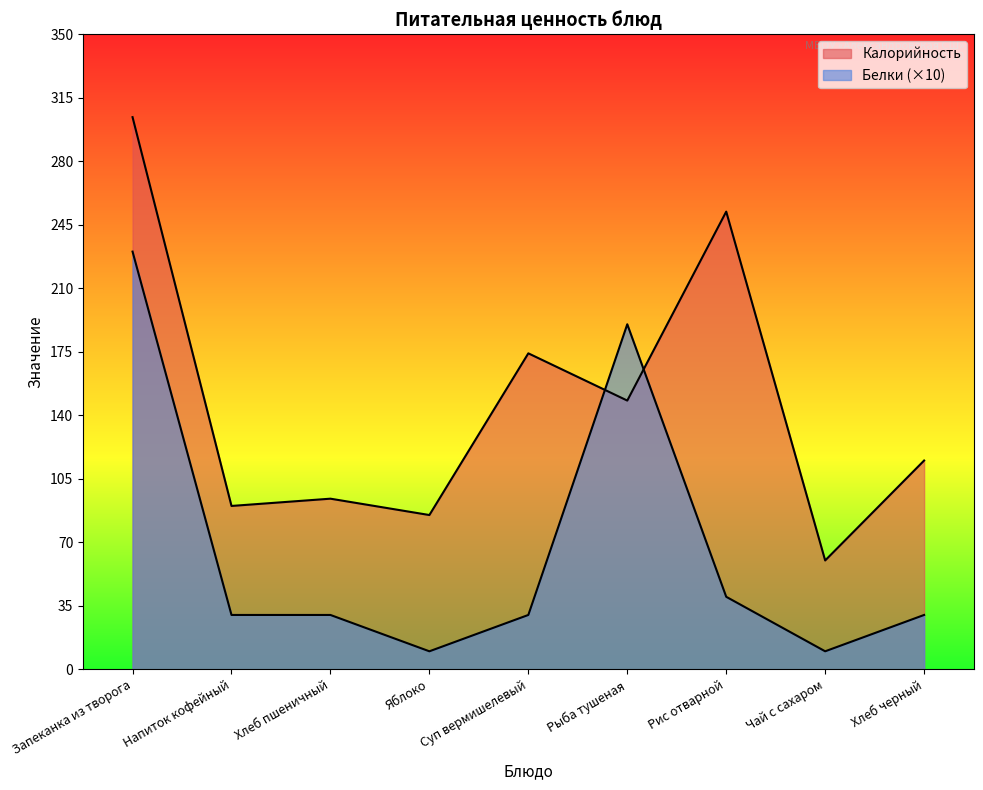

What is the lowest value of the Калорийность series?

60